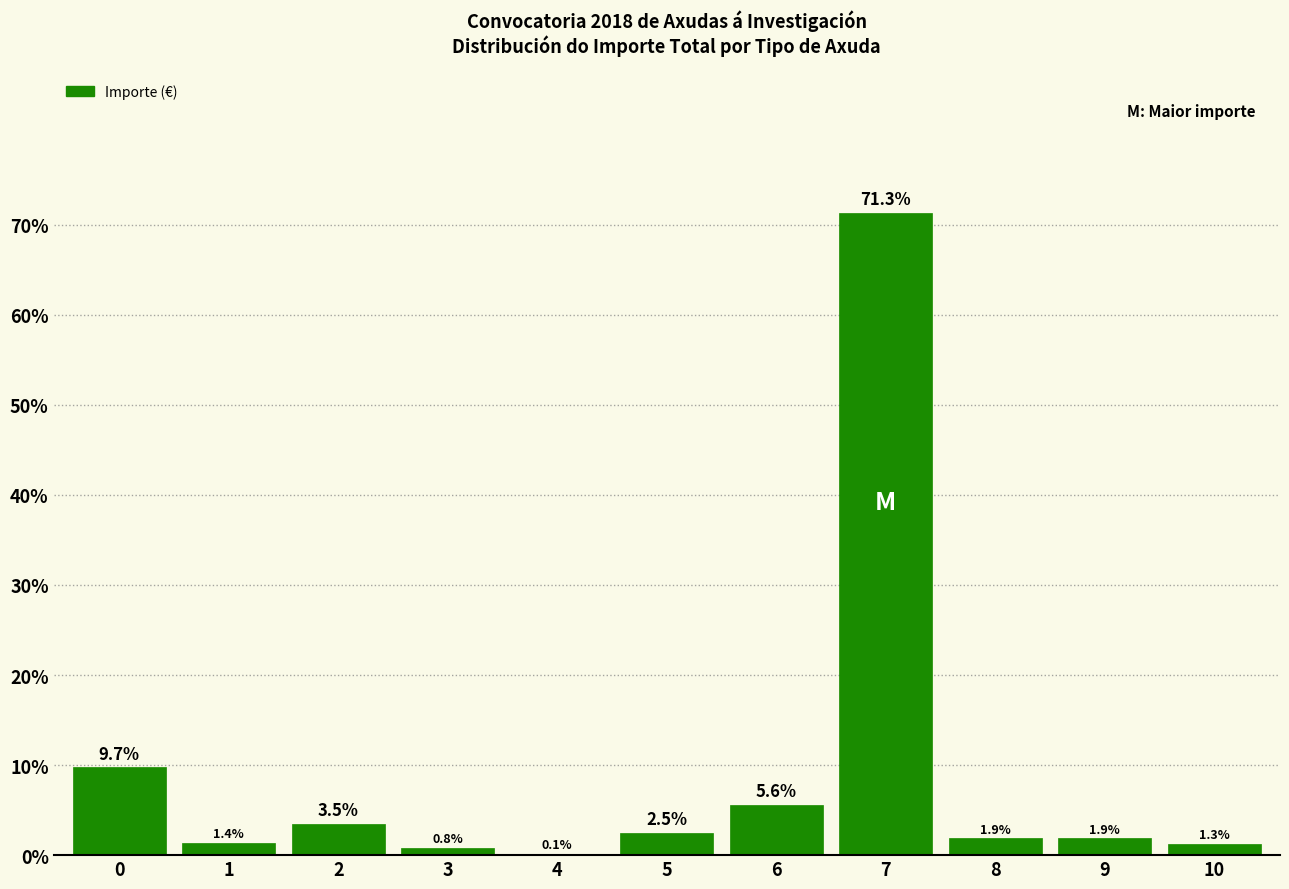

Reading left to right, transcribe all the data shown in this chart.

0=9.7	1=1.4	2=3.5	3=0.8	4=0.1	5=2.5	6=5.6	7=71.3	8=1.9	9=1.9	10=1.3